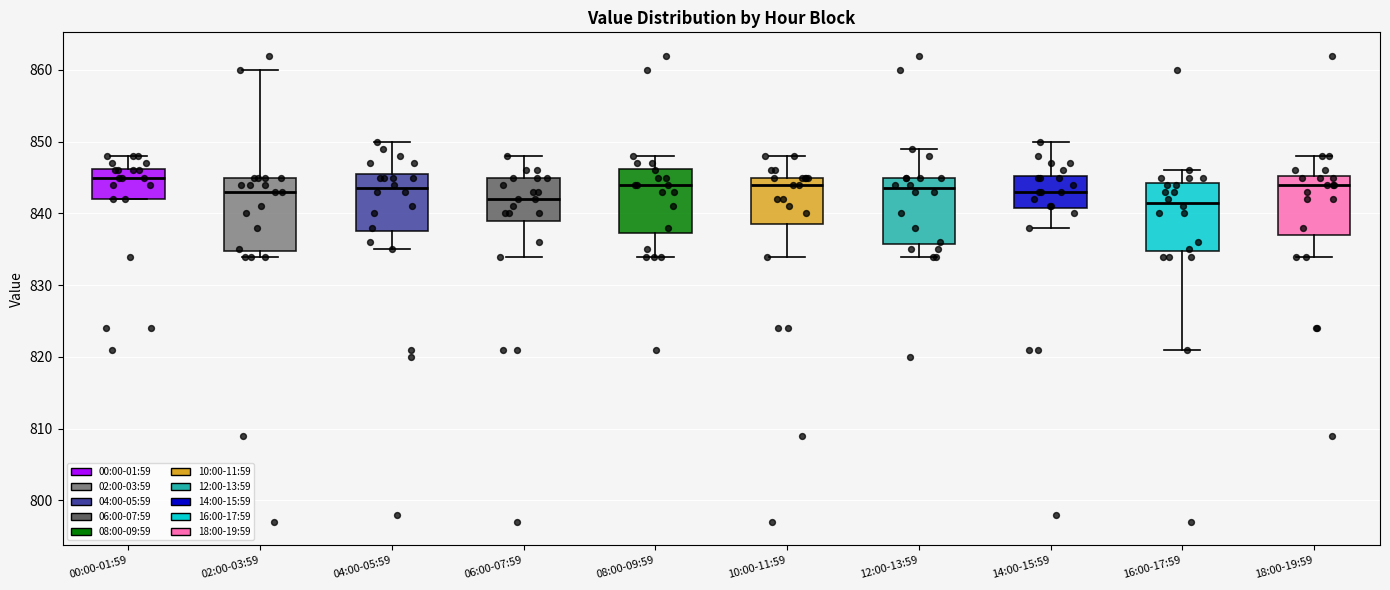

Reading left to right, read every box against the y-axis: the position of its median line, the range the box covers, and the ends of its whiskers. The values are not printed on the chart, so give them approximately, as read against the axis.

00:00-01:59: median 845, box 842 to 846, whiskers 842 to 848
02:00-03:59: median 843, box 835 to 845, whiskers 834 to 860
04:00-05:59: median 844, box 838 to 846, whiskers 835 to 850
06:00-07:59: median 842, box 839 to 845, whiskers 834 to 848
08:00-09:59: median 844, box 837 to 846, whiskers 834 to 848
10:00-11:59: median 844, box 839 to 845, whiskers 834 to 848
12:00-13:59: median 844, box 836 to 845, whiskers 834 to 849
14:00-15:59: median 843, box 841 to 845, whiskers 838 to 850
16:00-17:59: median 842, box 835 to 844, whiskers 821 to 846
18:00-19:59: median 844, box 837 to 845, whiskers 834 to 848